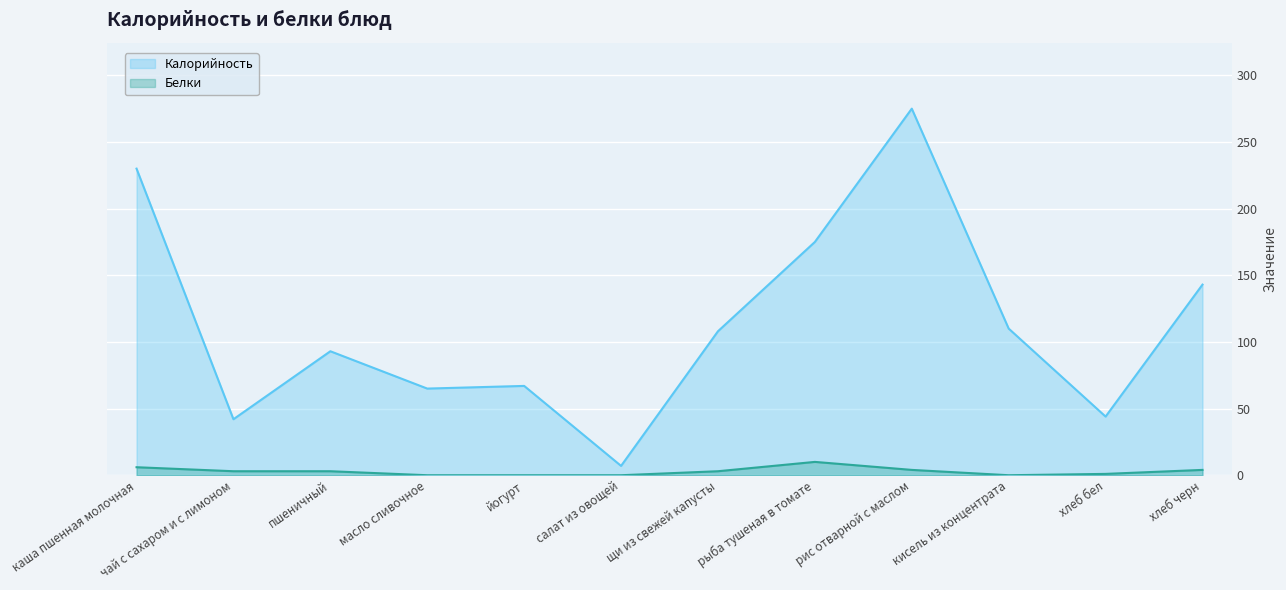

How many lines are shown in the chart?

2